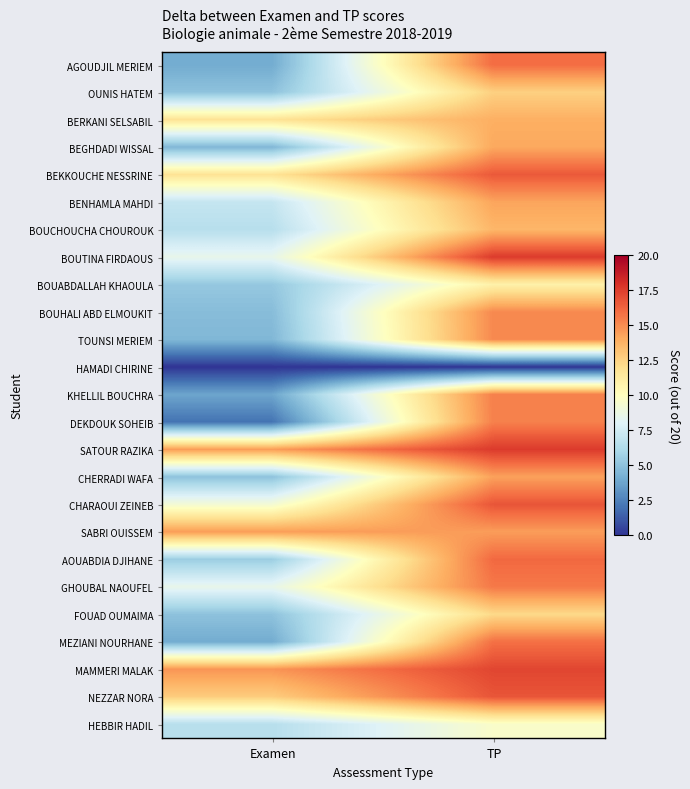

At which category is the sum across all series the highest?

TP